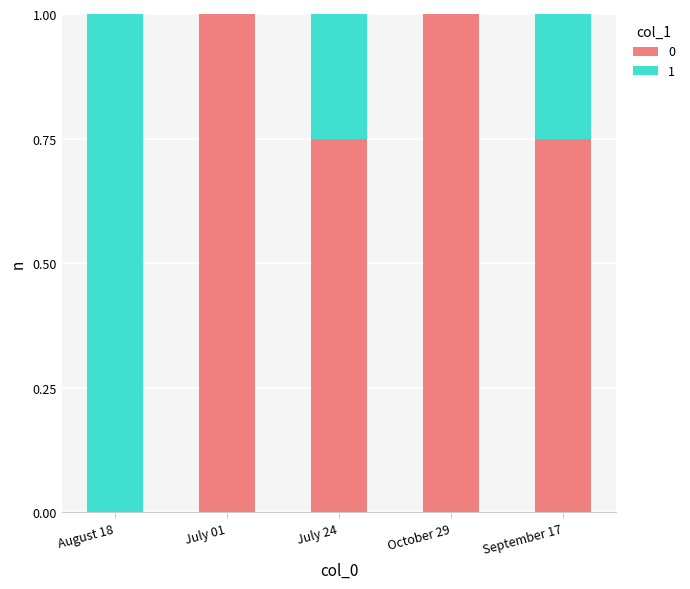

What is the total value across all series at October 29?

1.0